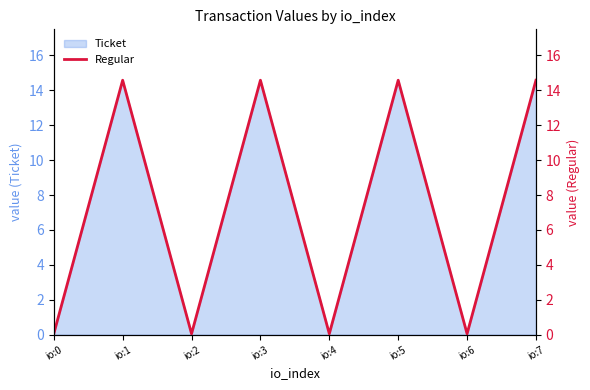

What is the value of the 2nd point from the left?

14.6